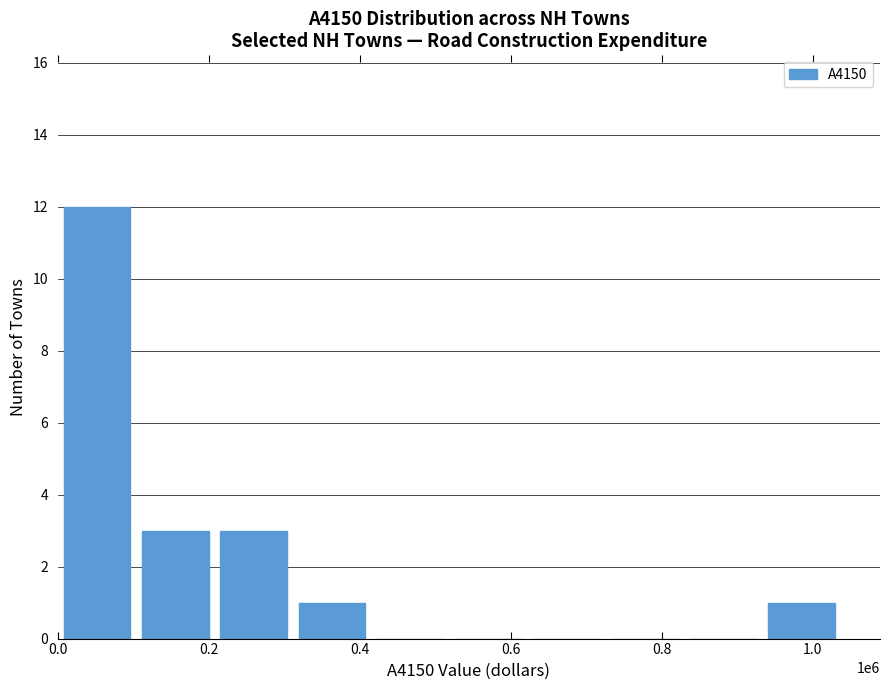

What is the sum of all values?

20